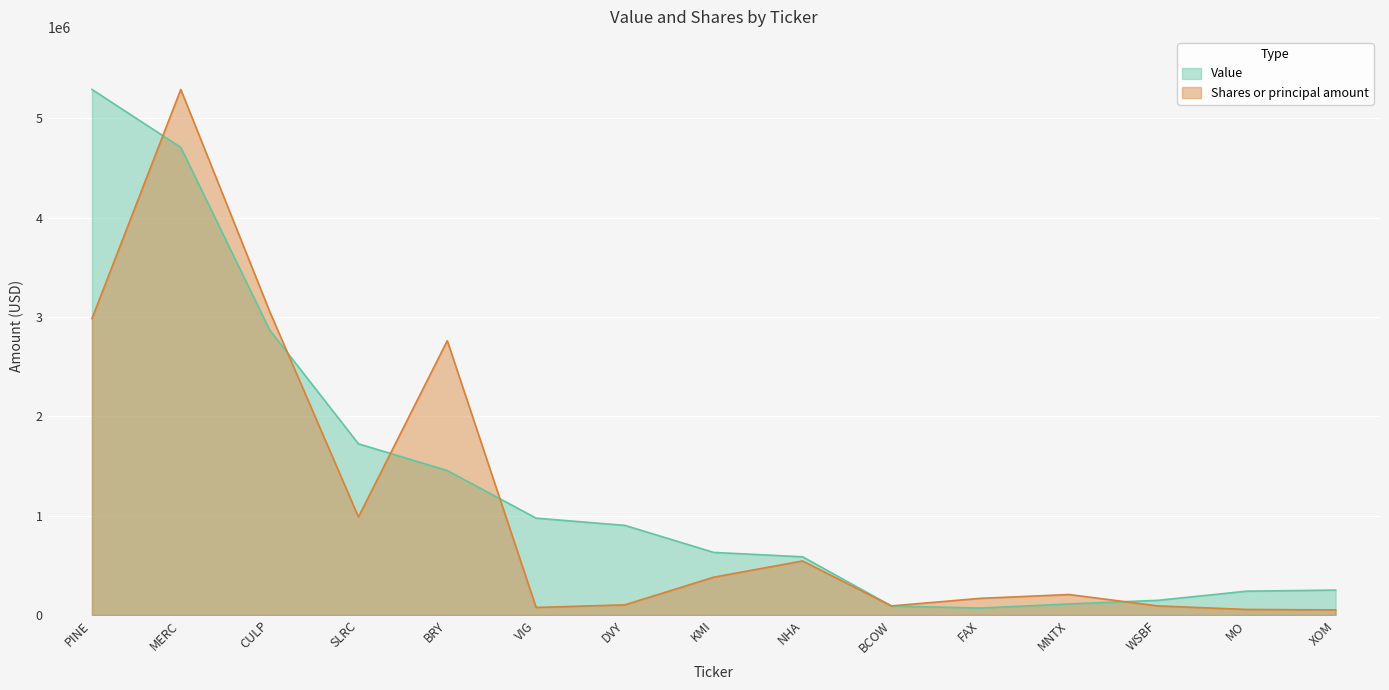

What position from the right is MO?

2